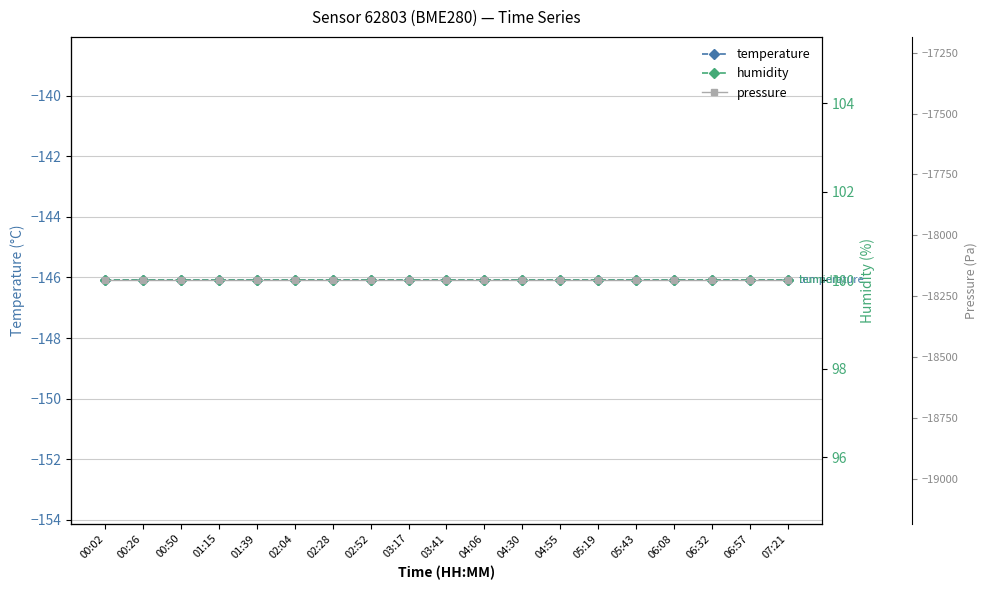

Reading left to right, extract all data points from this chart.

temperature: 00:02=-146.1	00:26=-146.1	00:50=-146.1	01:15=-146.1	01:39=-146.1	02:04=-146.1	02:28=-146.1	02:52=-146.1	03:17=-146.1	03:41=-146.1	04:06=-146.1	04:30=-146.1	04:55=-146.1	05:19=-146.1	05:43=-146.1	06:08=-146.1	06:32=-146.1	06:57=-146.1	07:21=-146.1
humidity: 00:02=100.0	00:26=100.0	00:50=100.0	01:15=100.0	01:39=100.0	02:04=100.0	02:28=100.0	02:52=100.0	03:17=100.0	03:41=100.0	04:06=100.0	04:30=100.0	04:55=100.0	05:19=100.0	05:43=100.0	06:08=100.0	06:32=100.0	06:57=100.0	07:21=100.0
pressure: 00:02=-18184.5	00:26=-18184.5	00:50=-18184.5	01:15=-18184.5	01:39=-18184.5	02:04=-18184.5	02:28=-18184.5	02:52=-18184.5	03:17=-18184.5	03:41=-18184.5	04:06=-18184.5	04:30=-18184.5	04:55=-18184.5	05:19=-18184.5	05:43=-18184.5	06:08=-18184.5	06:32=-18184.5	06:57=-18184.5	07:21=-18184.5